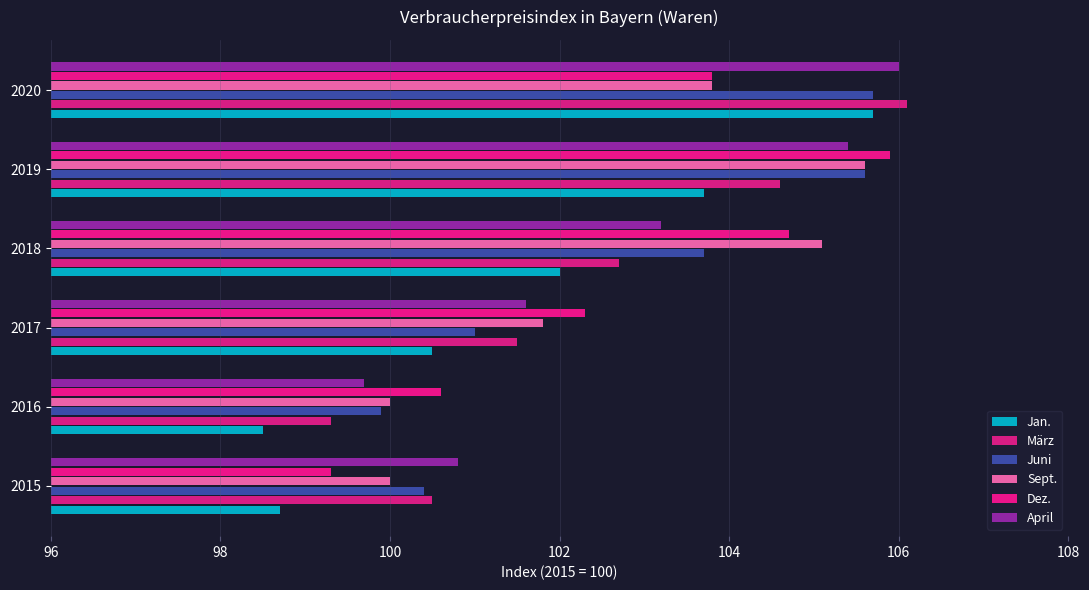

Rank the series by their maximum value, from lowest to highest.

Sept., Jan., Juni, Dez., April, März